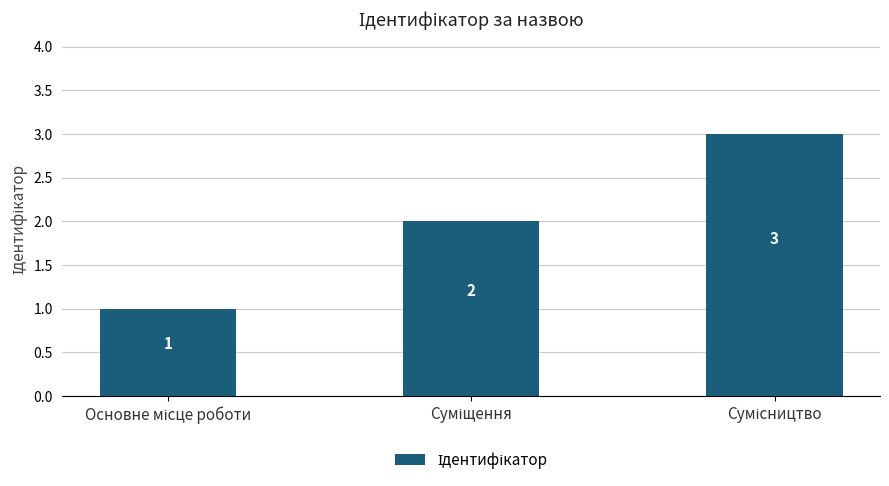

What is the average value?

2